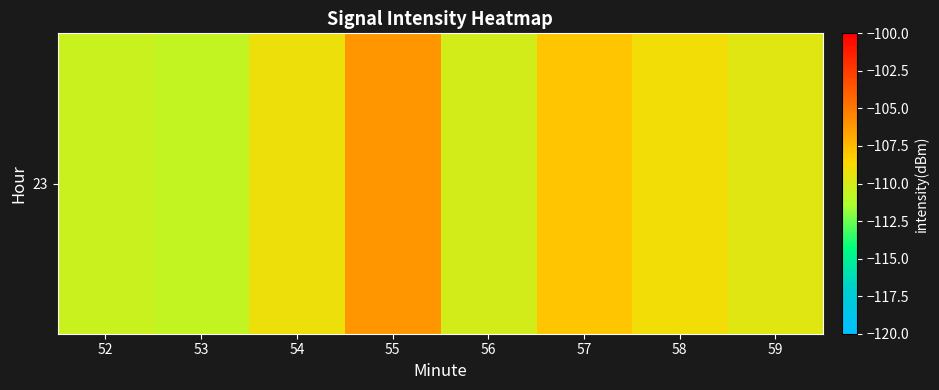

Reading left to right, what are all the values shown in this chart?

-110.4	-110.7	-109.2	-106.2	-110.1	-108.0	-109.1	-109.6